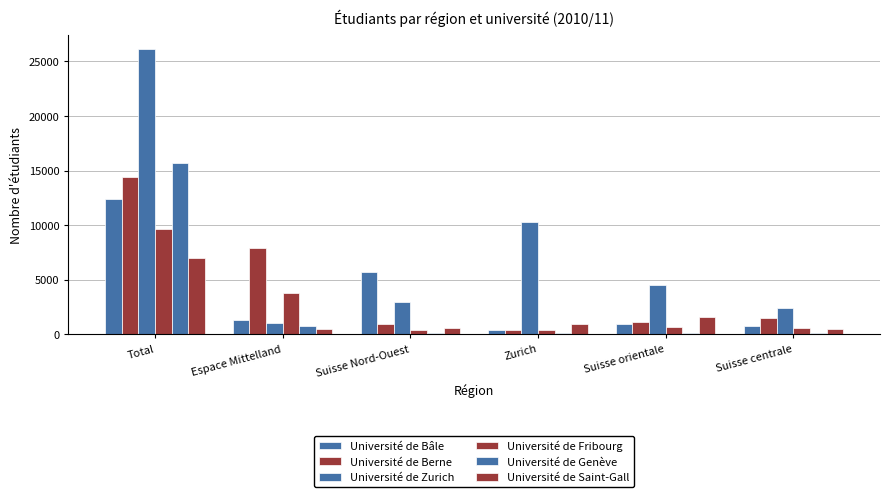

Is it true that Université de Berne equals 2459 at Suisse centrale?

False